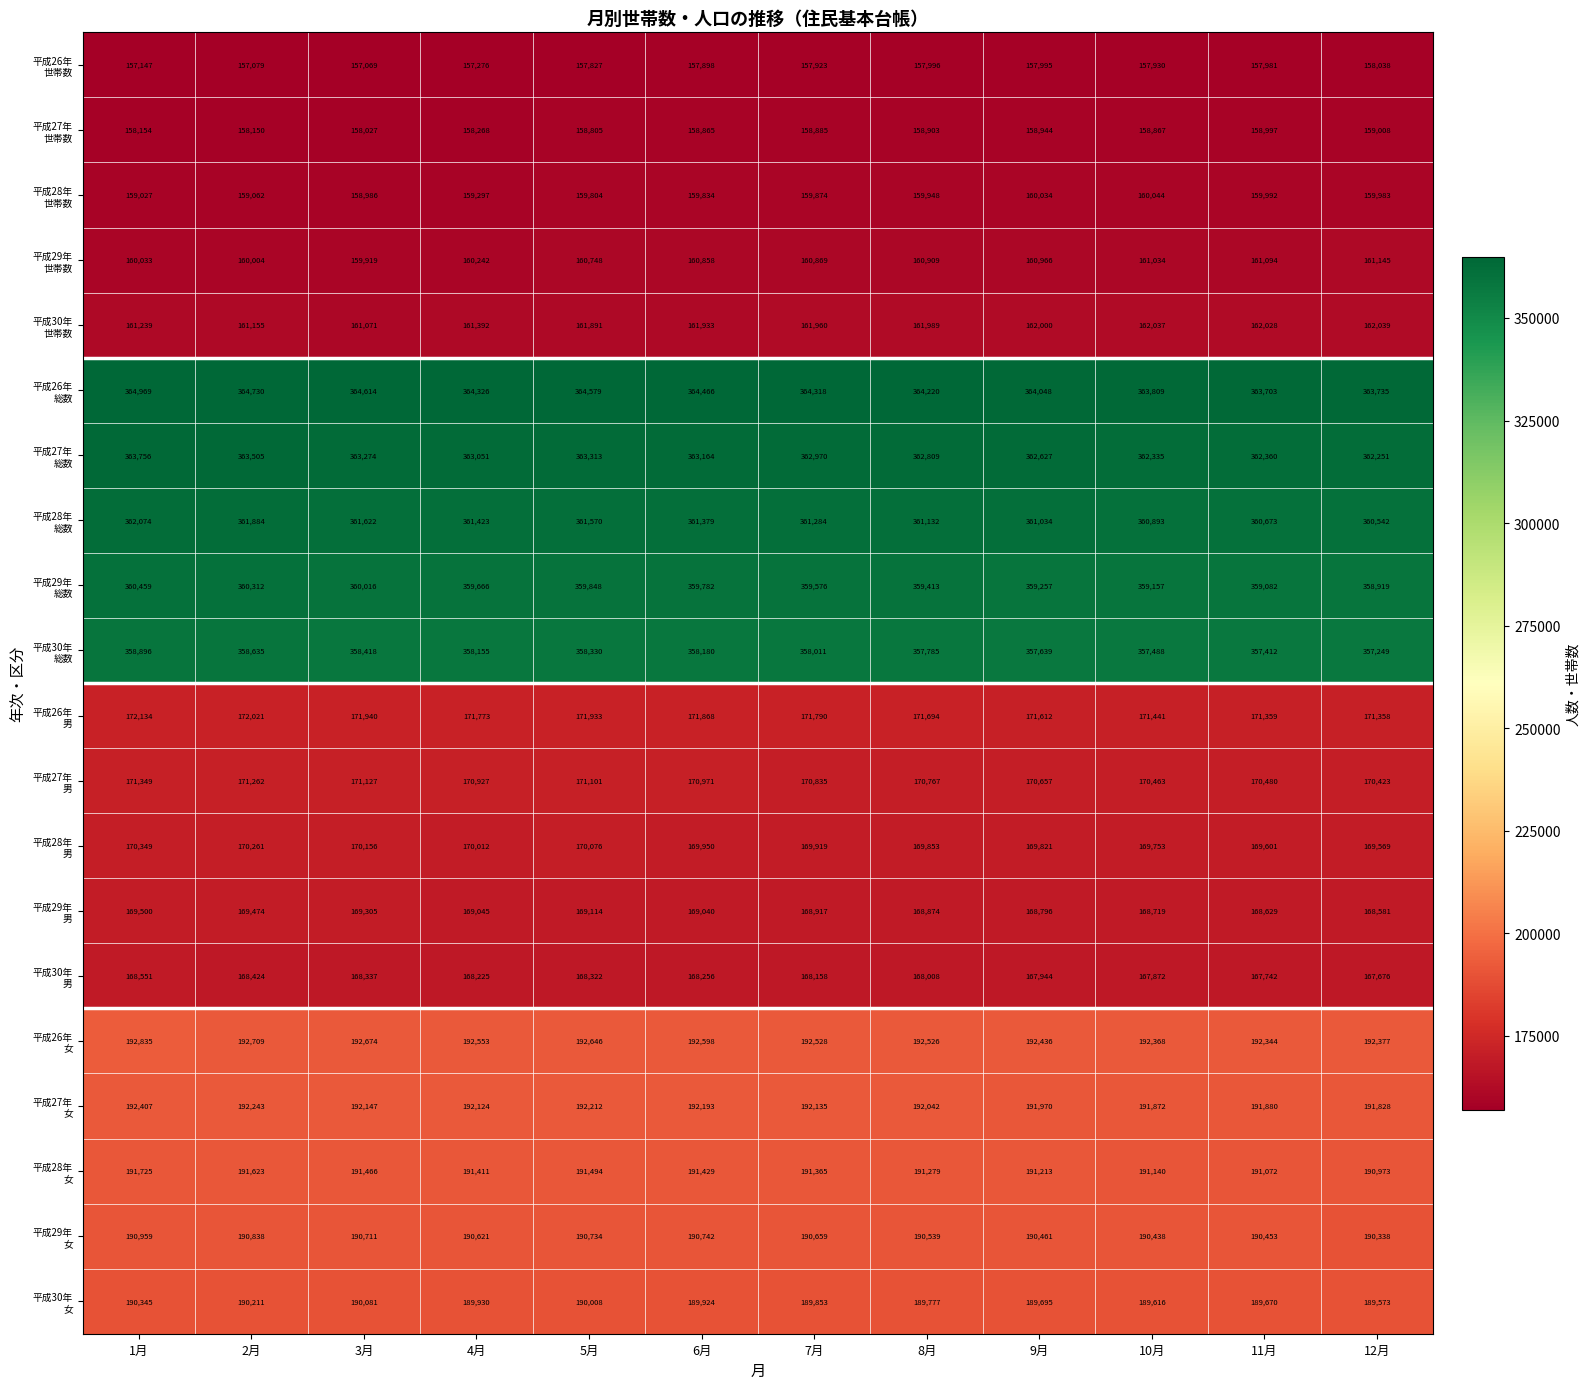

What is the difference between the highest and lowest values at 7月?

206395